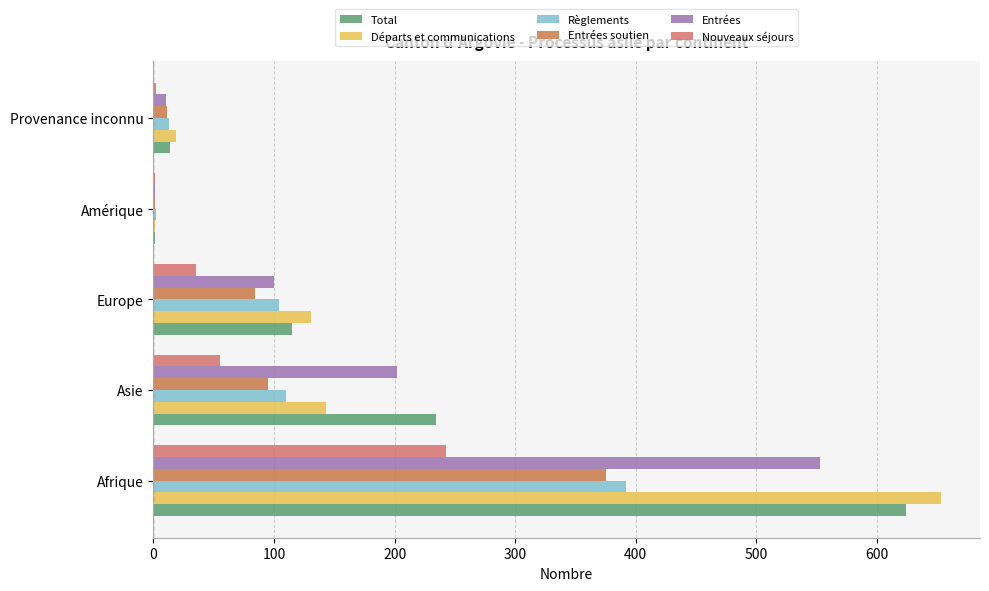

How many series are shown in this chart?

6